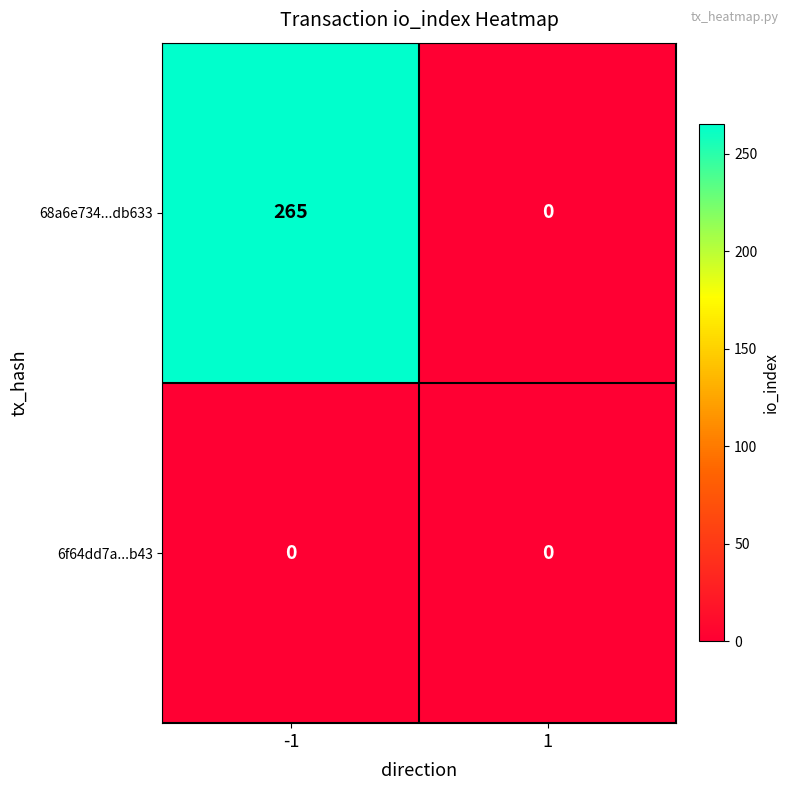

What is the greatest value displayed?

265